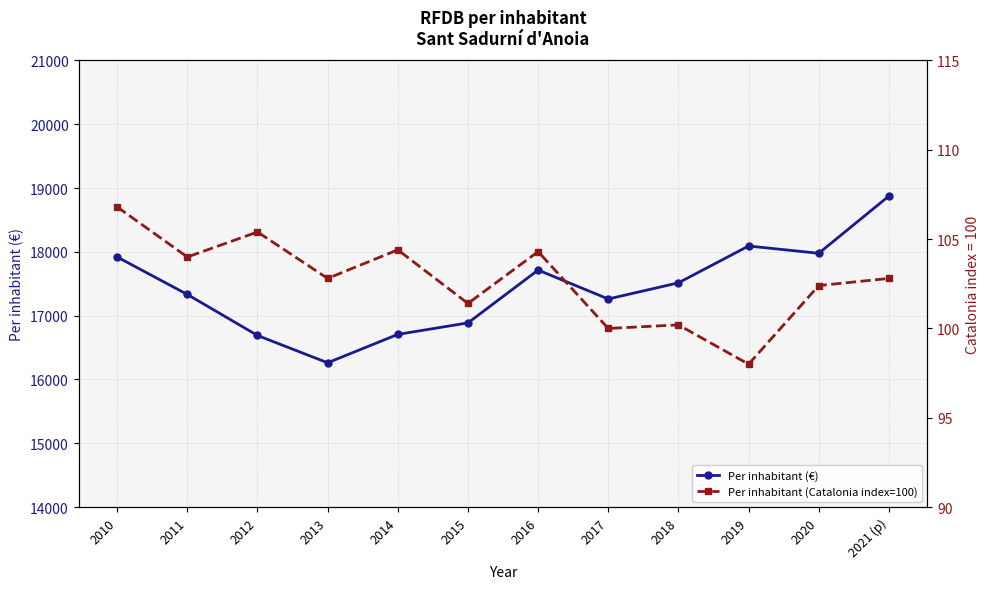

Which series has the widest spread of values?

Per inhabitant (€)